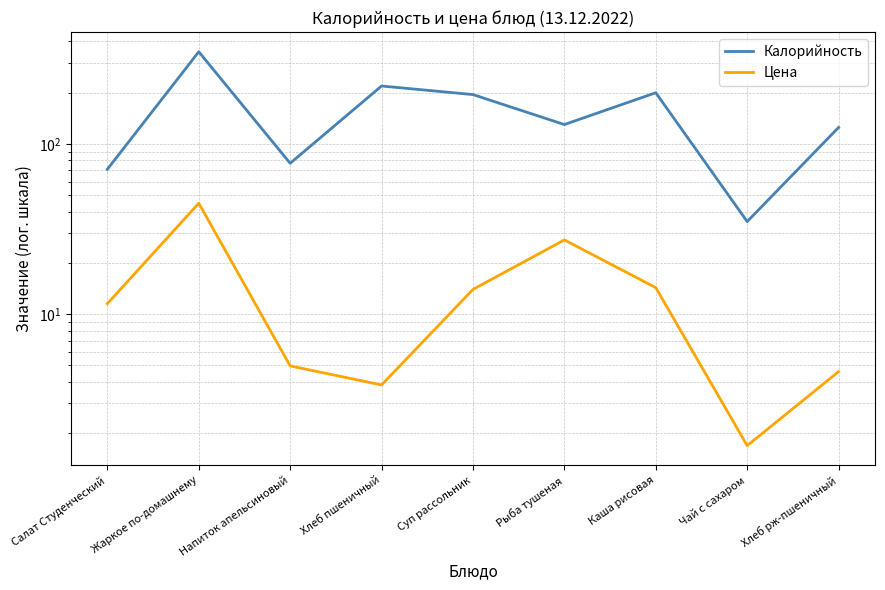

In Цена, how many points are higher than both neighbors (excluding endpoints)?

2